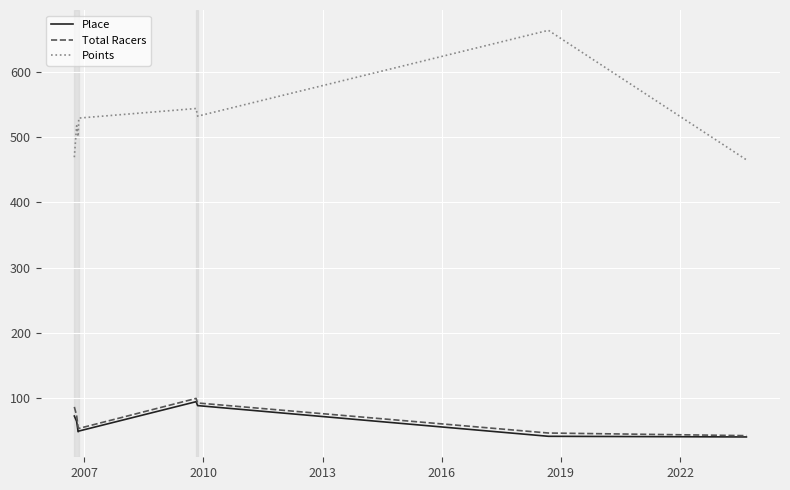

Which series has the largest range (max minus min)?

Points